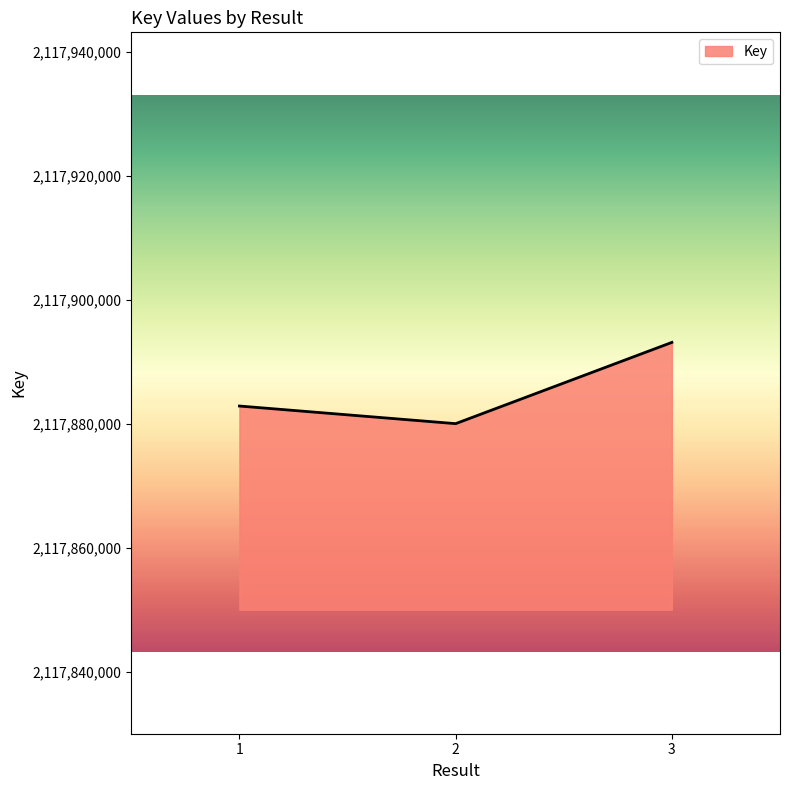

What is the difference between the maximum and minimum values?

13103